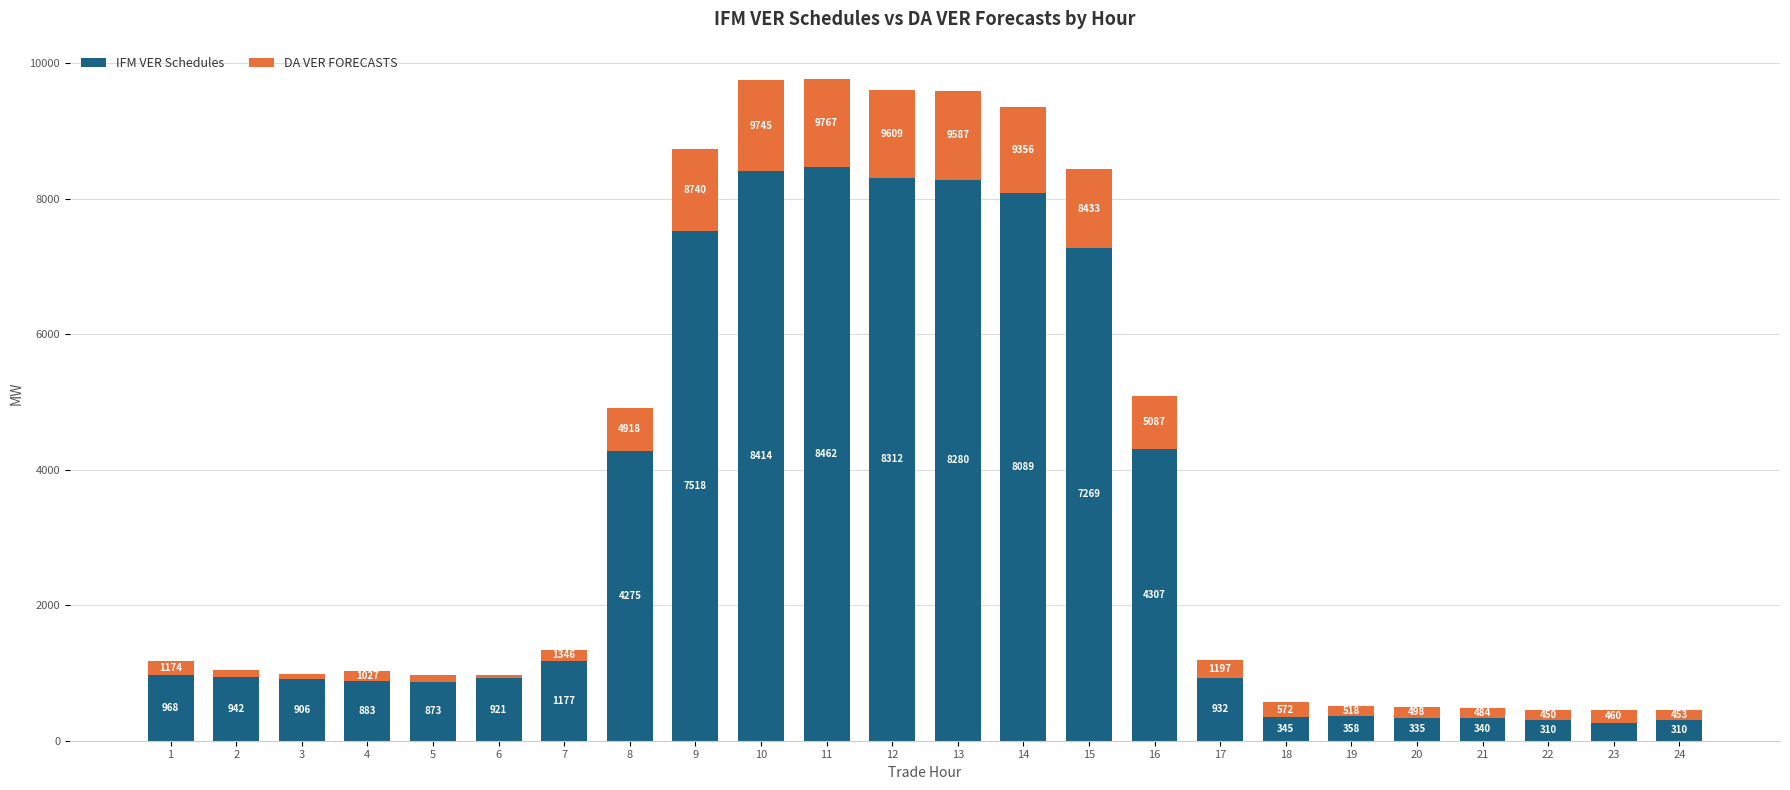

What is the difference between the IFM VER Schedules values at 14 and 1?

7121.0